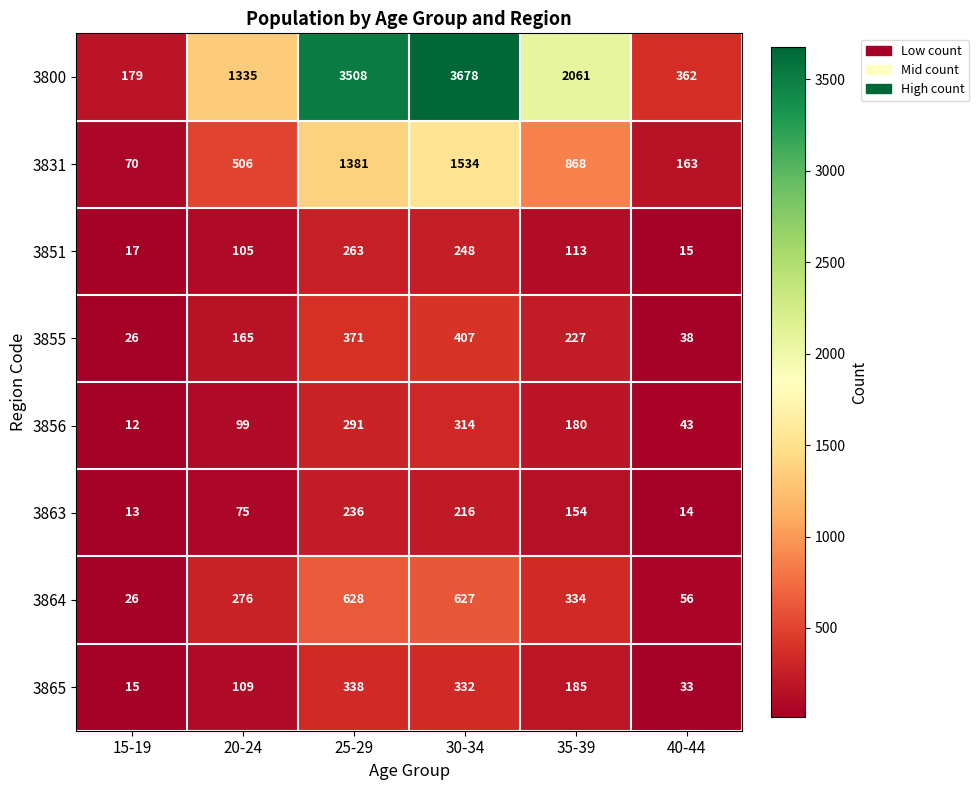

What is the spread (max minus min) of values at 20-24?

1260